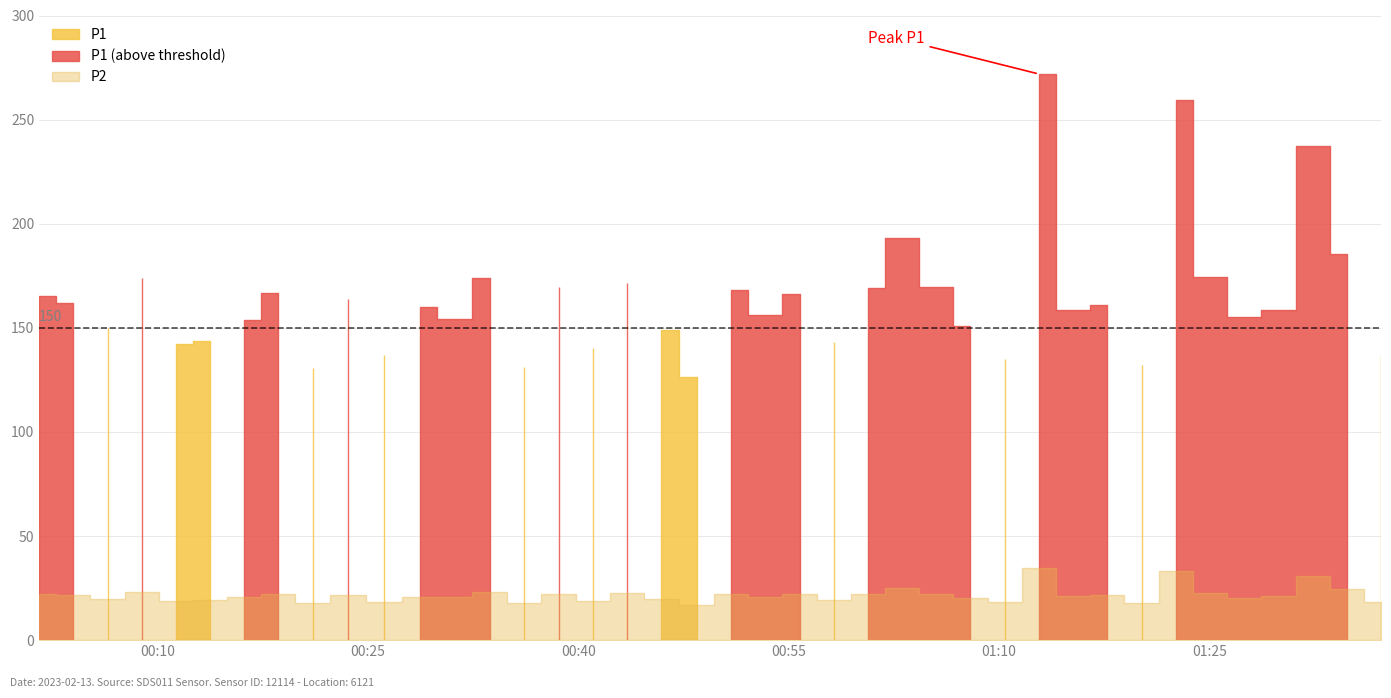

True or false: P1 and P2 cross at least once.

False